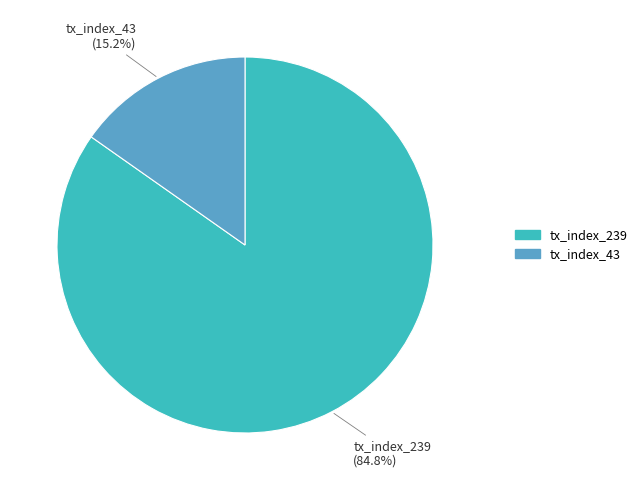

How many segments does this pie chart have?

2